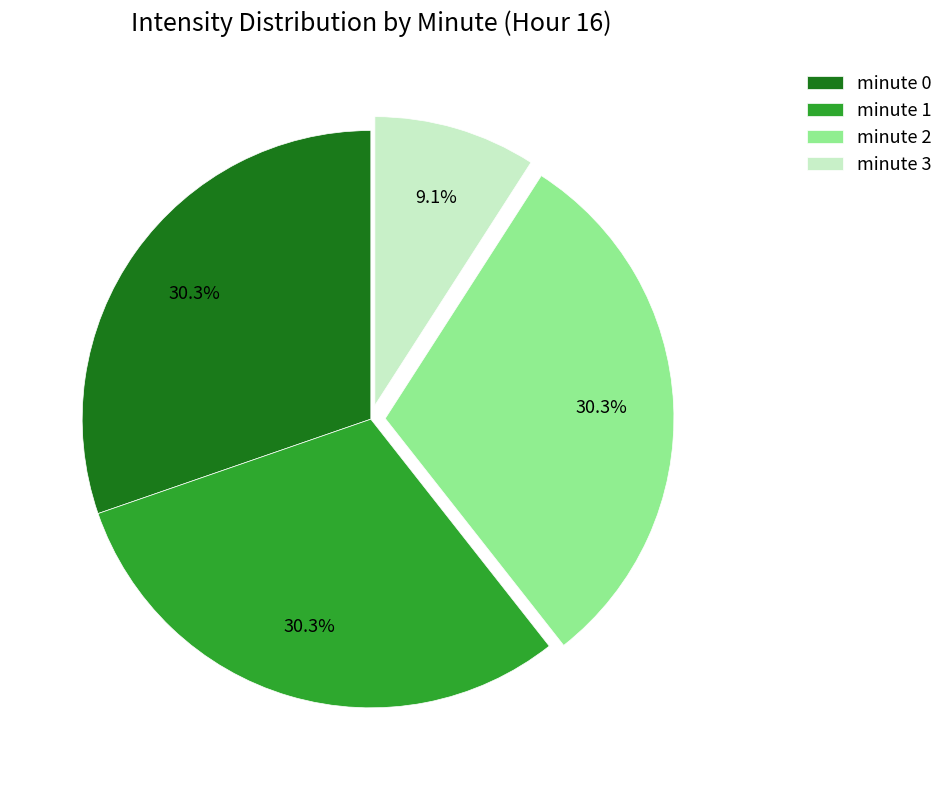

To the nearest percent, what percentage of the pie is minute 1?

30%